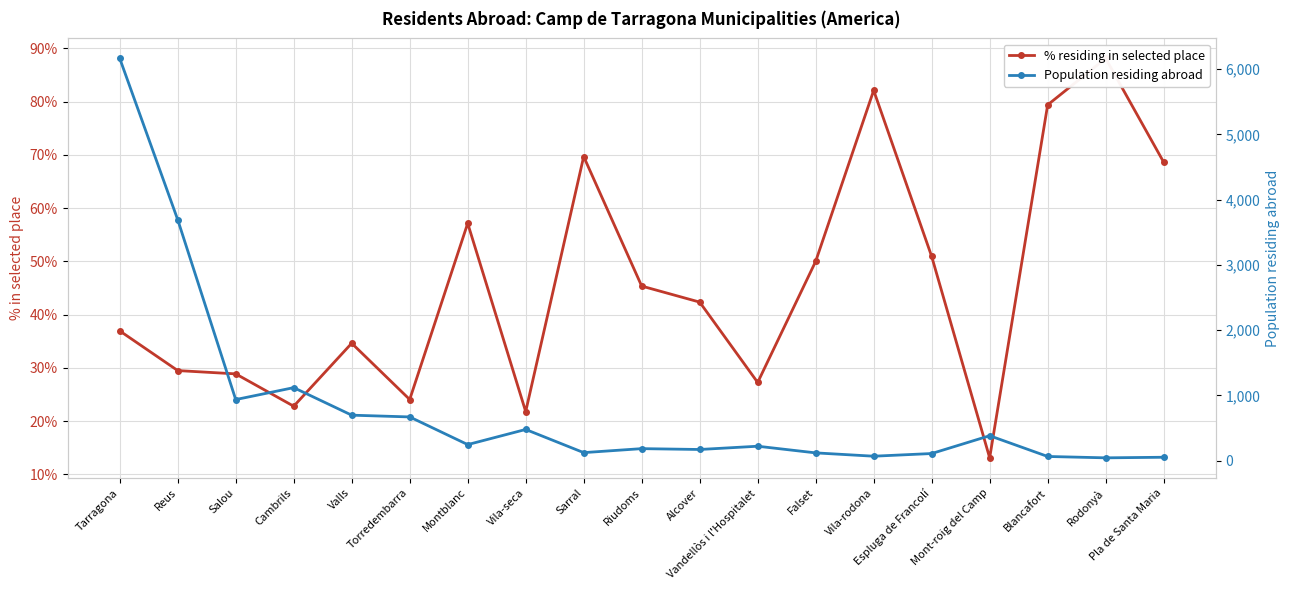

How many categories are shown in the chart?

19